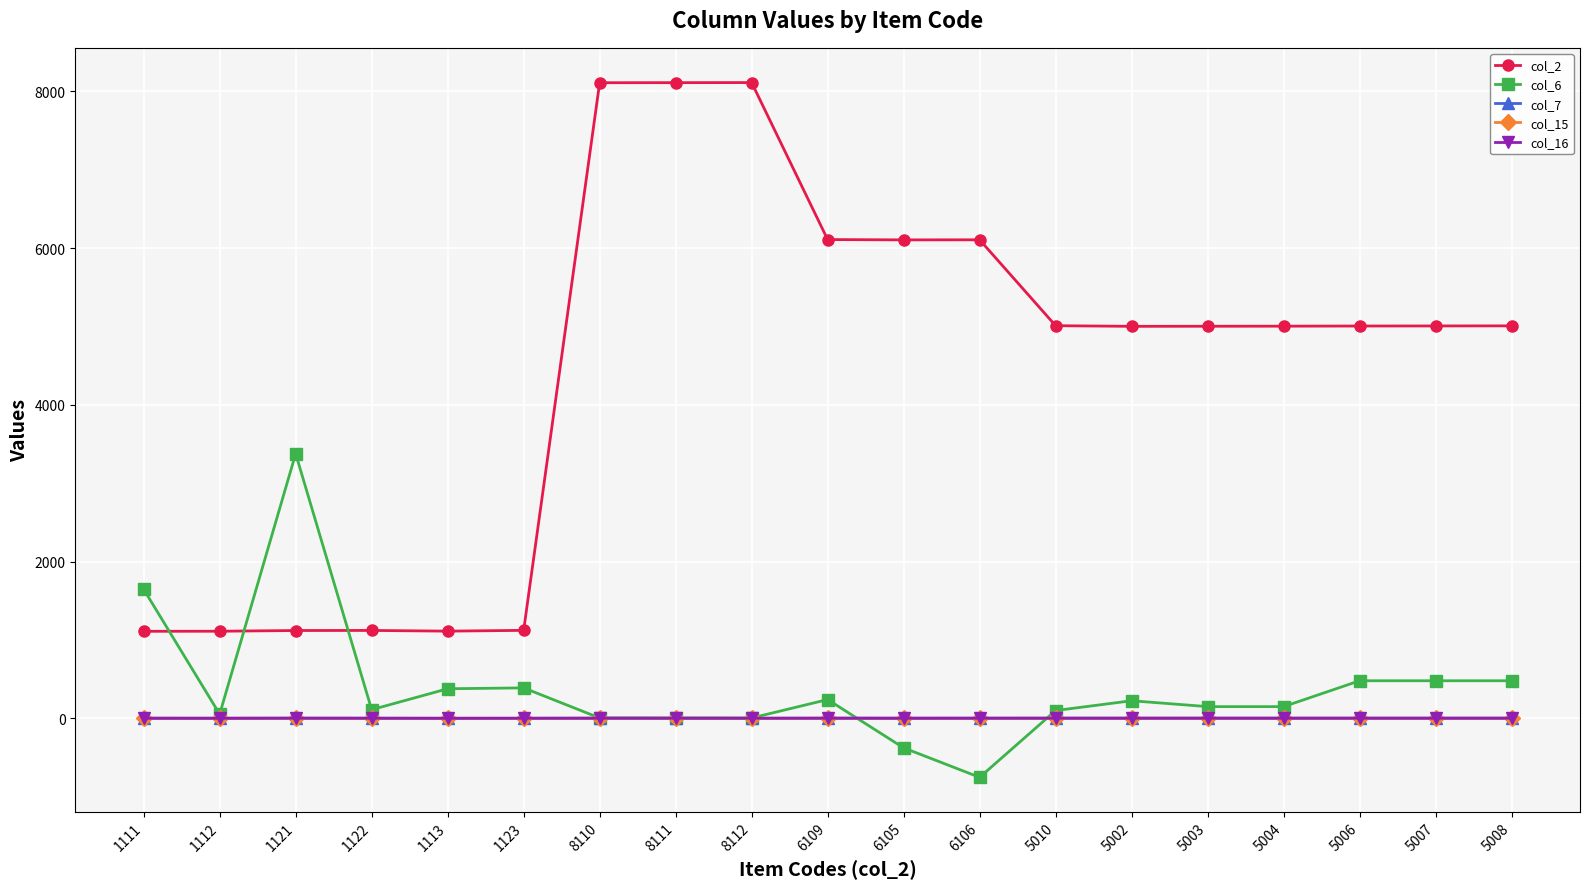

What is the value of the col_15 point at the 10th from the left?

2